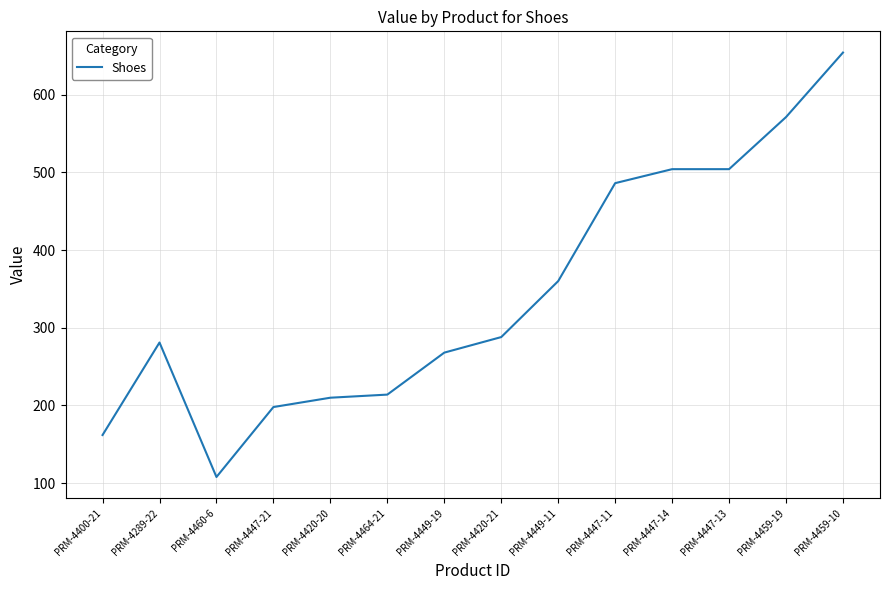

The value at PRM-4400-21 is 162. True or false?

True